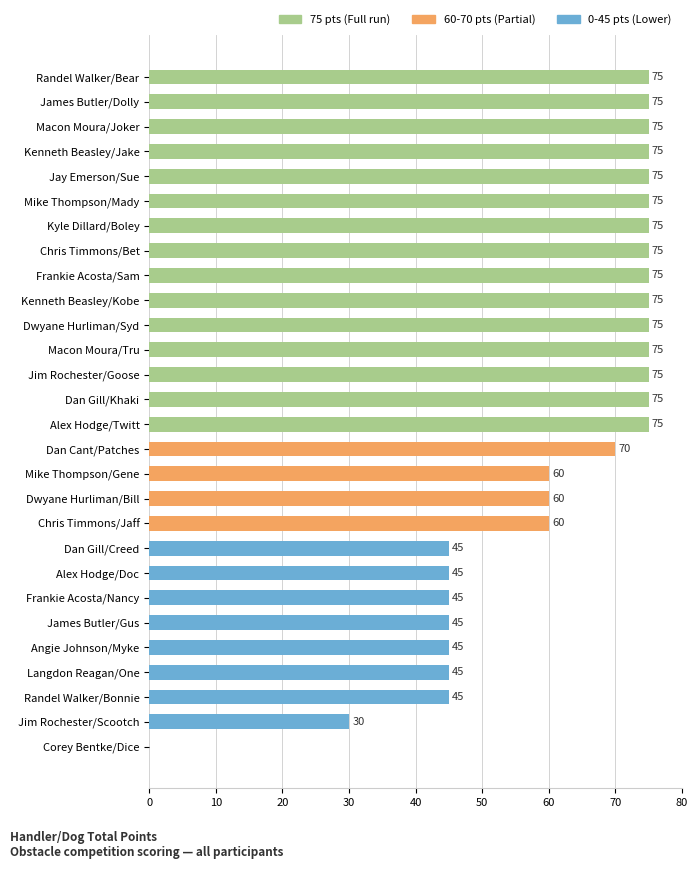

The chart shows a value of 75 at Dwyane Hurliman/Syd. True or false?

True